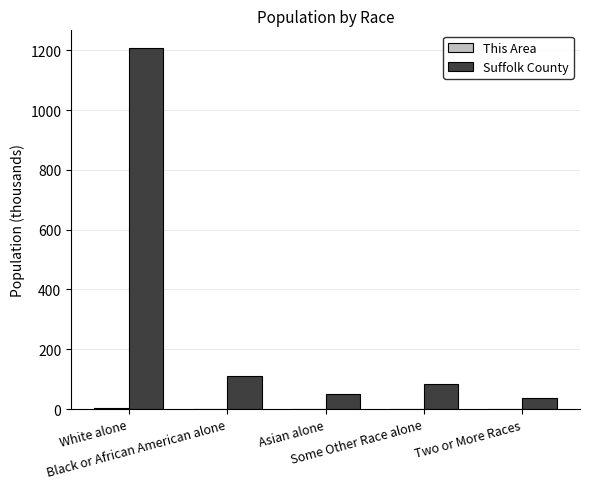

Which series has the largest total across all categories?

Suffolk County